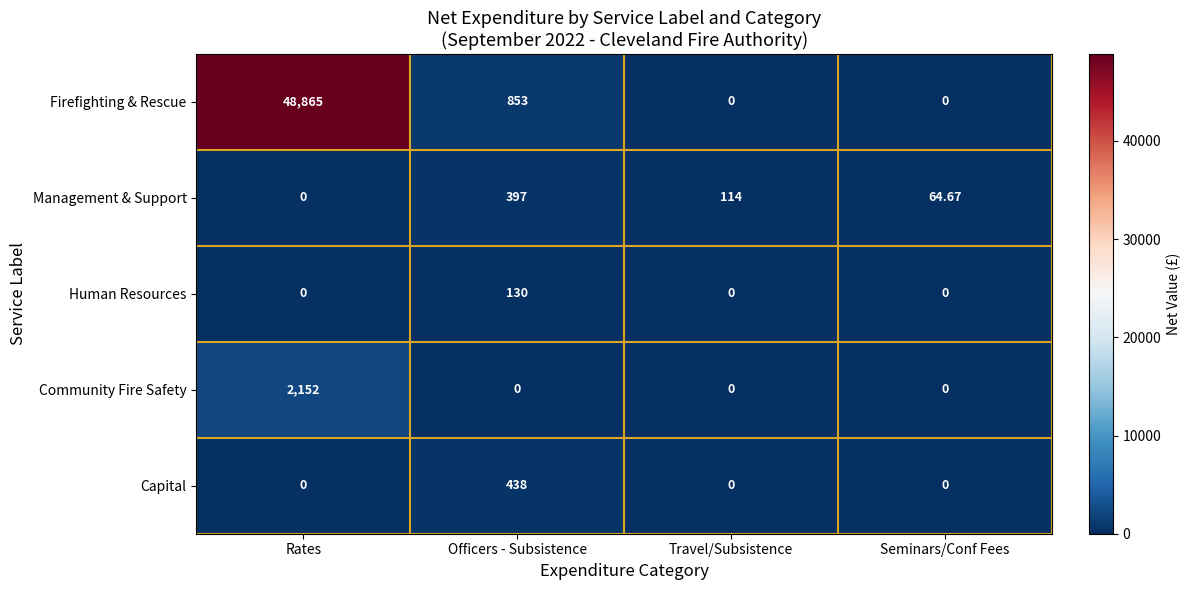

Which series has the widest spread of values?

Firefighting & Rescue